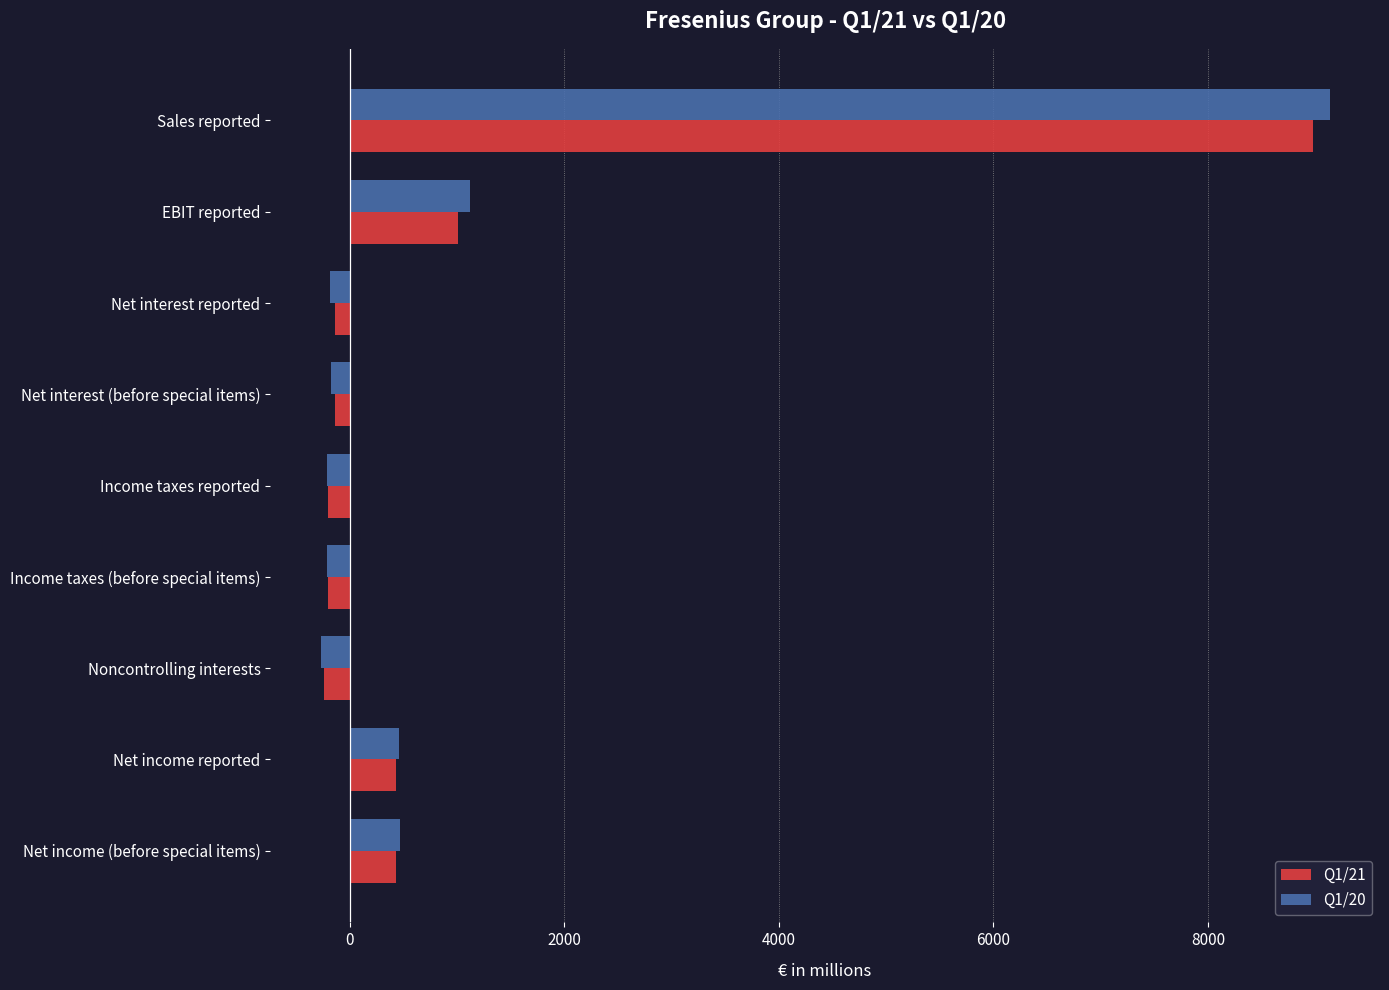

True or false: Q1/20 has a value of 1125 at EBIT reported.

True